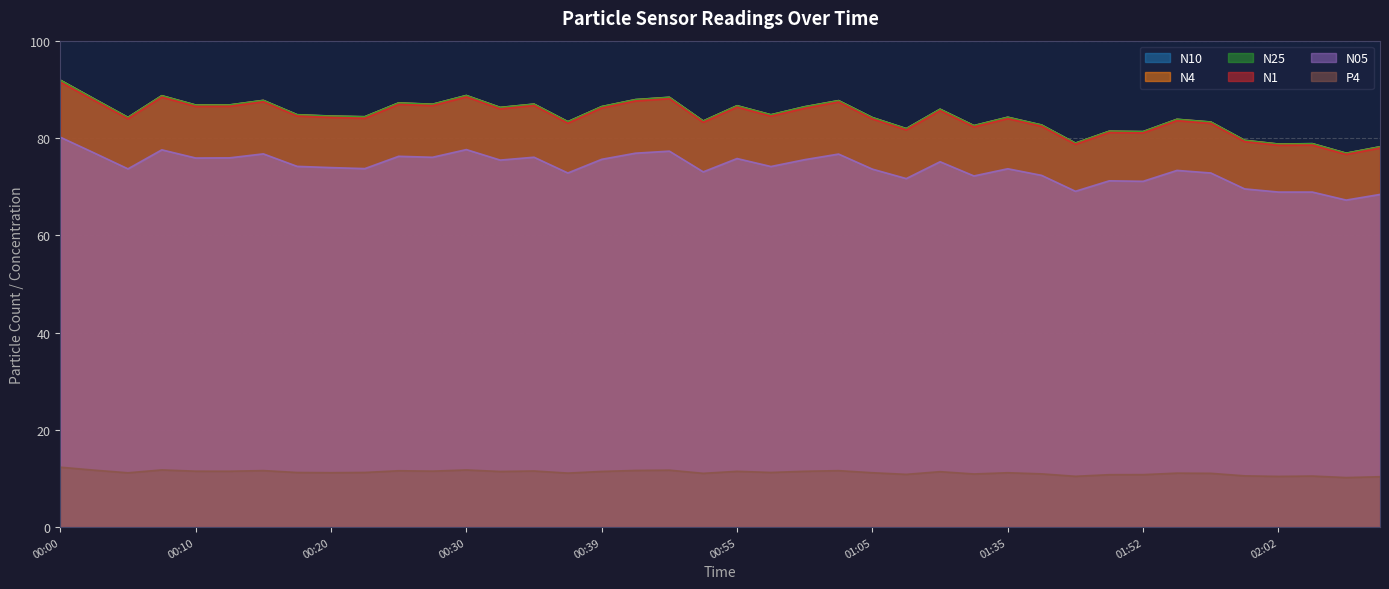

At which category does the chart reach its peak across all series?

00:00